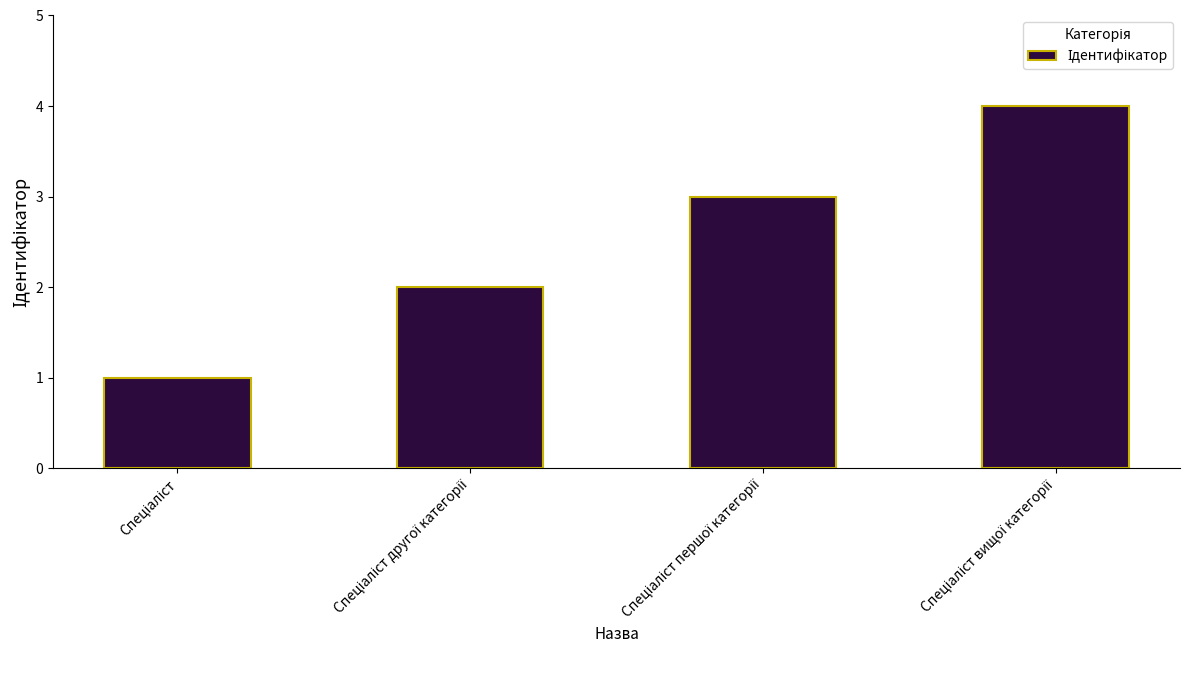

How many data points does each series have?

4